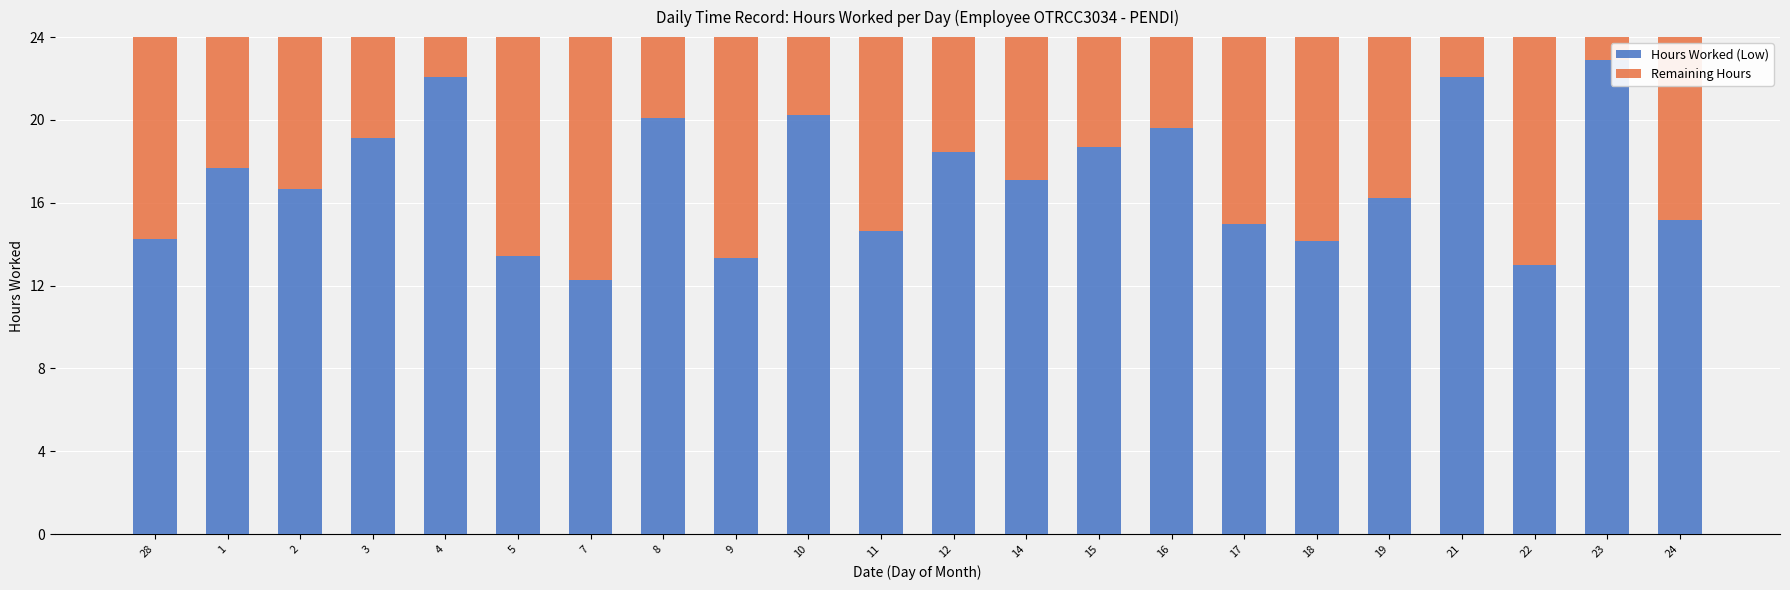

What are all the series names shown in the legend?

Hours Worked (Low), Remaining Hours